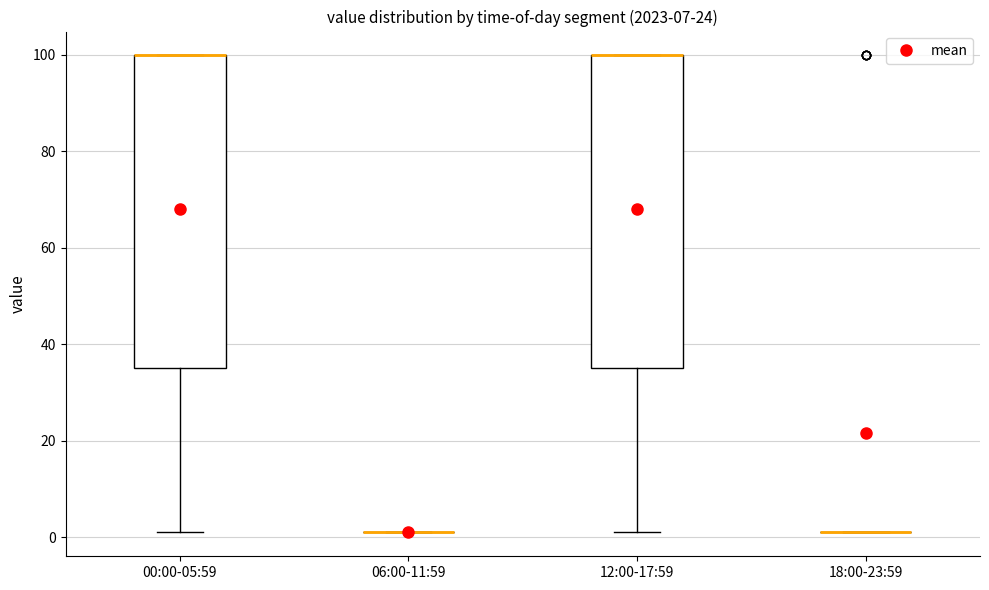

Reading left to right, read every box against the y-axis: the position of its median line, the range the box covers, and the ends of its whiskers. The values are not printed on the chart, so give them approximately, as read against the axis.

00:00-05:59: median 100 (drawn on the box's upper edge), box 36 to 100, whiskers 2 to 100
06:00-11:59: box collapsed to a line at 2, whiskers 2 to 2
12:00-17:59: median 100 (drawn on the box's upper edge), box 36 to 100, whiskers 2 to 100
18:00-23:59: box collapsed to a line at 2, whiskers 2 to 2